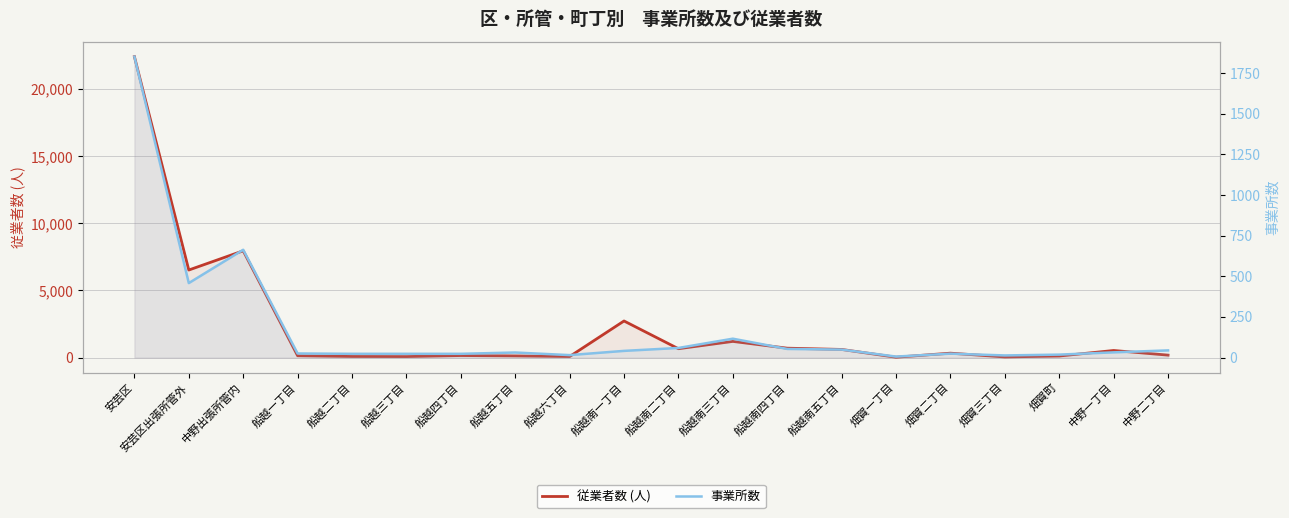

What is the label of the 8th point from the right?

船越南四丁目